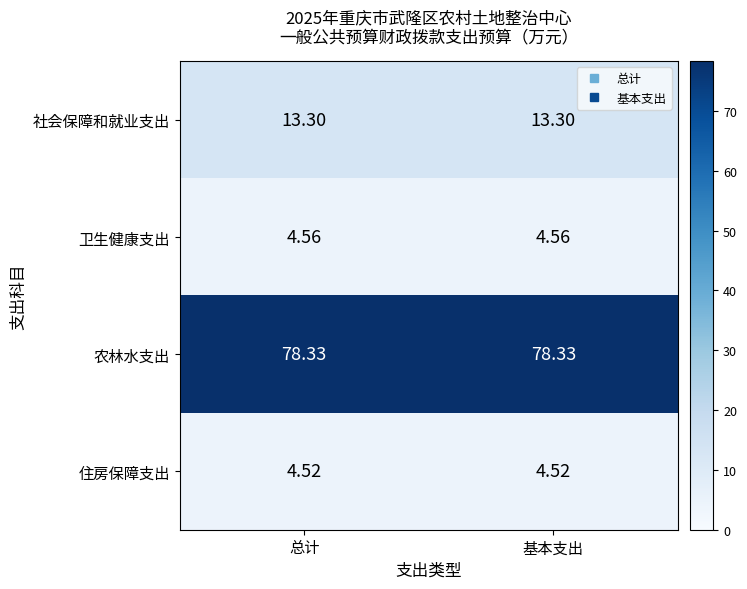

Is the value of 社会保障和就业支出 at 基本支出 greater than the value of 卫生健康支出 at 总计?

Yes